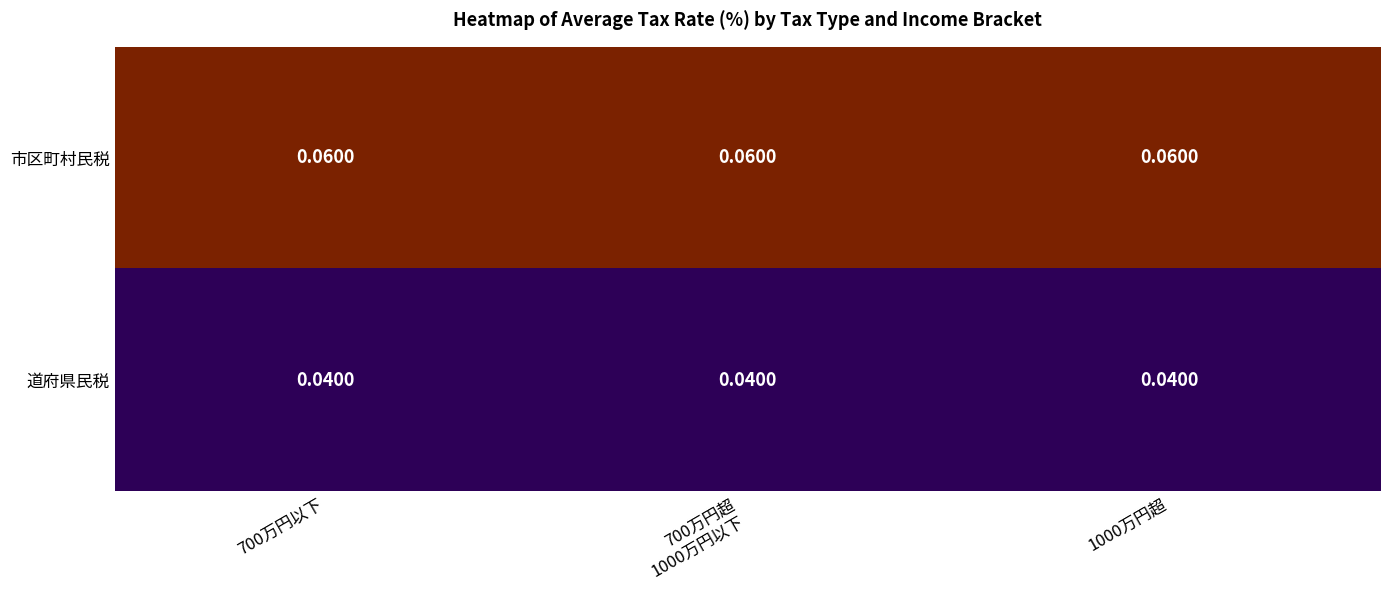

Rank the series at 700万円以下 from lowest to highest value.

道府県民税, 市区町村民税